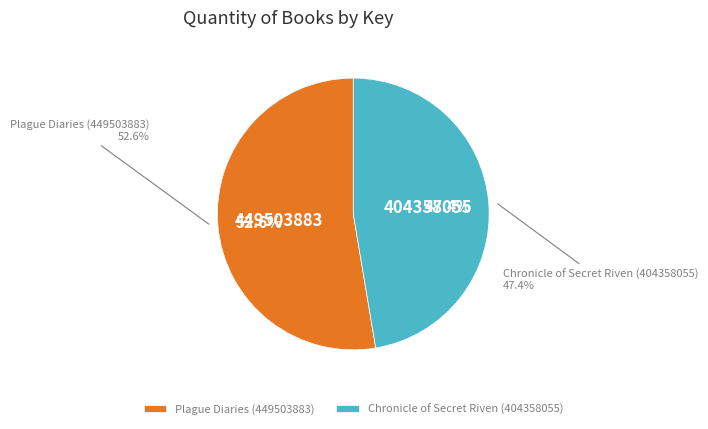

True or false: Plague Diaries (449503883) accounts for 60% of the total.

False